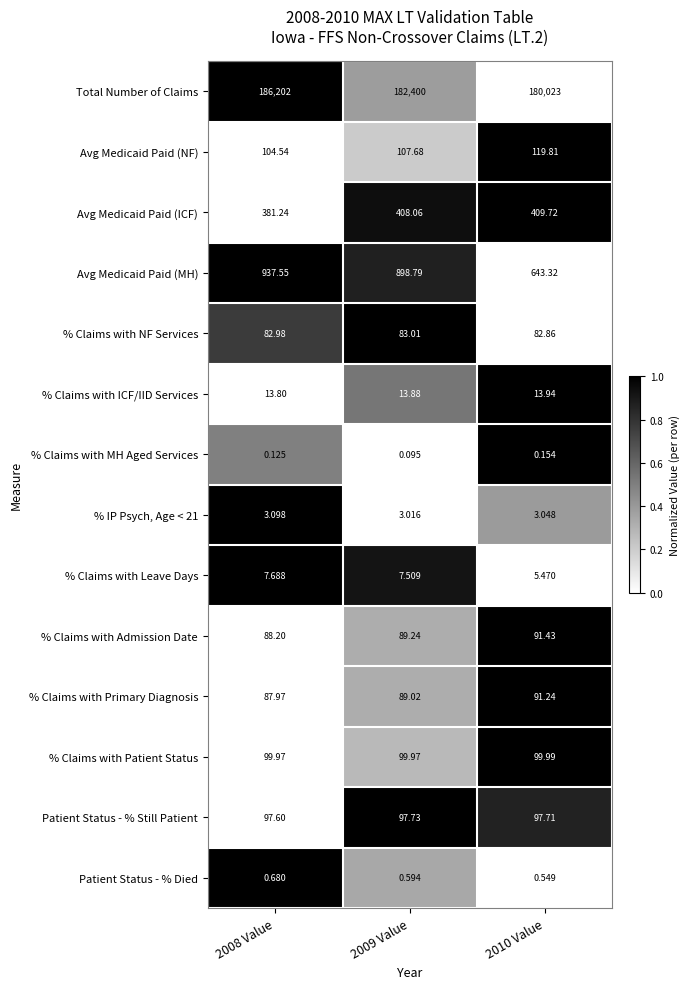

Which series has the widest spread of values?

Total Number of Claims